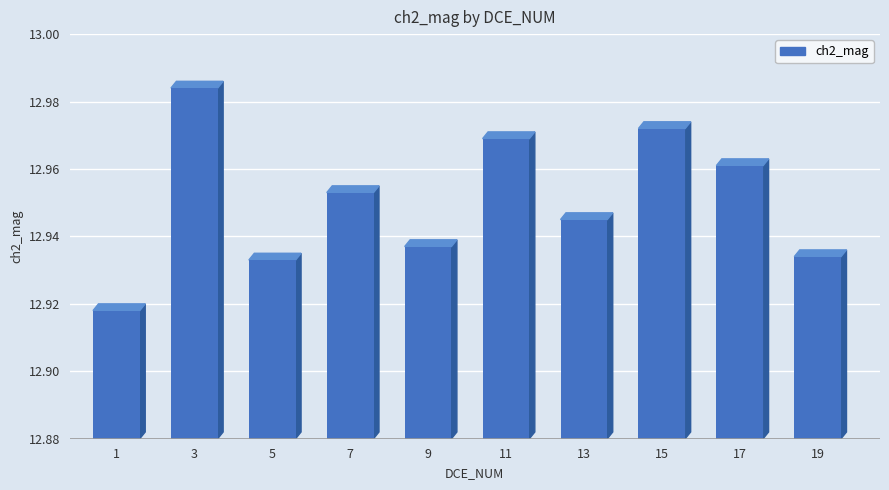

What is the difference between the maximum and minimum values?

0.1